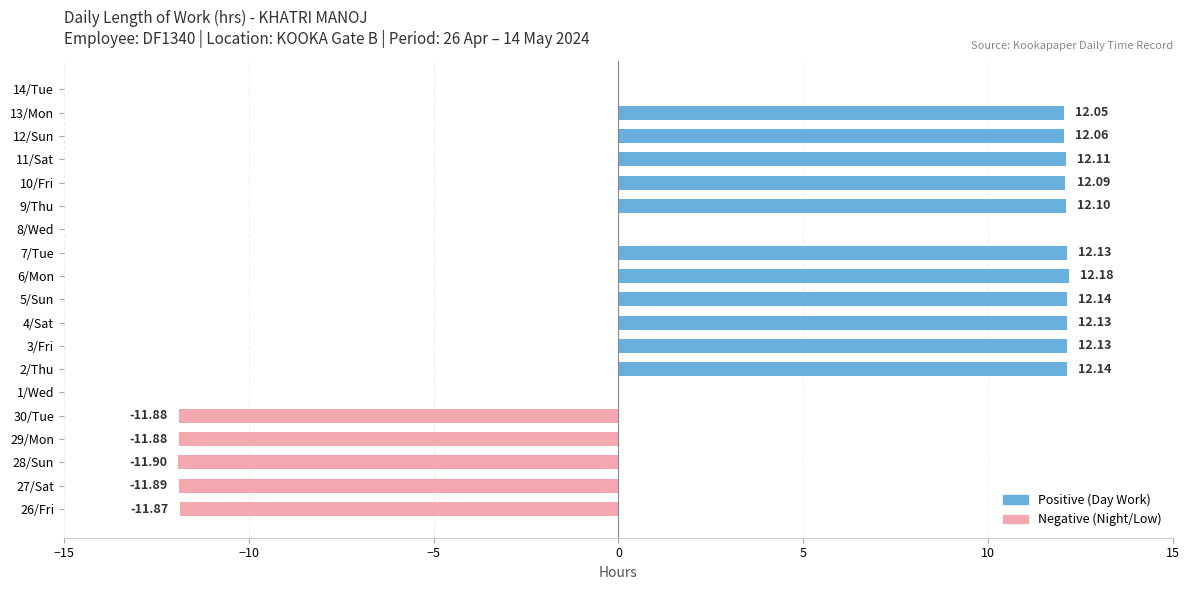

What is the change in value from 30/Tue to 11/Sat?

+24.0